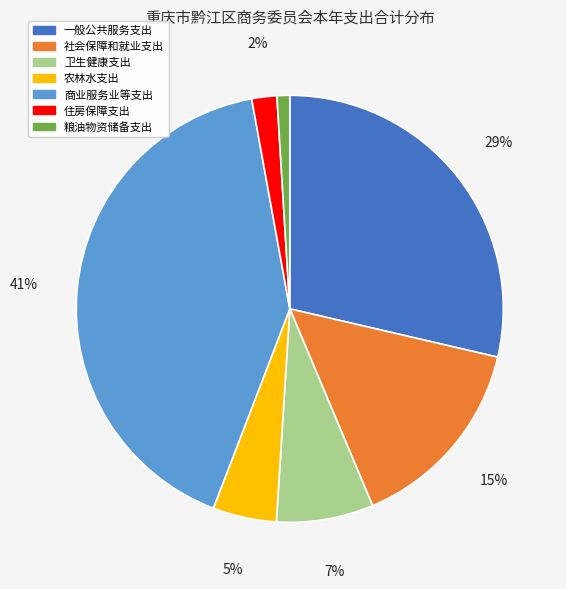

Does 一般公共服务支出 represent more than half of the total?

No